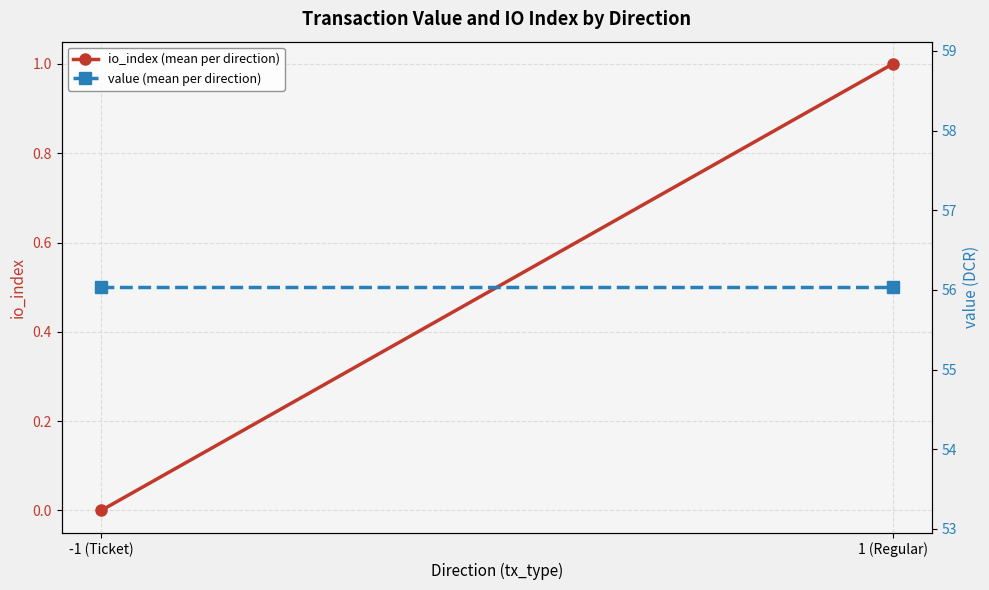

True or false: value (mean per direction) has a value of 56.0 at -1 (Ticket).

True